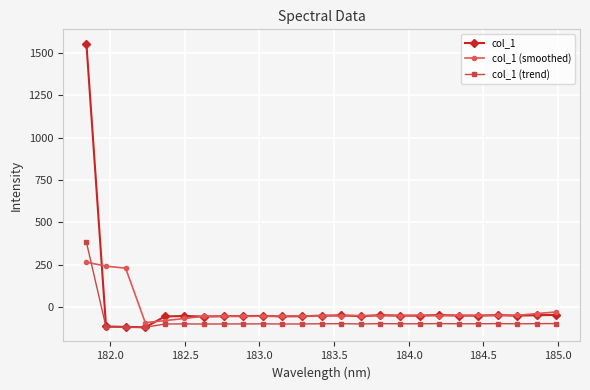

Rank the series by their maximum value, from highest to lowest.

col_1, col_1 (trend), col_1 (smoothed)